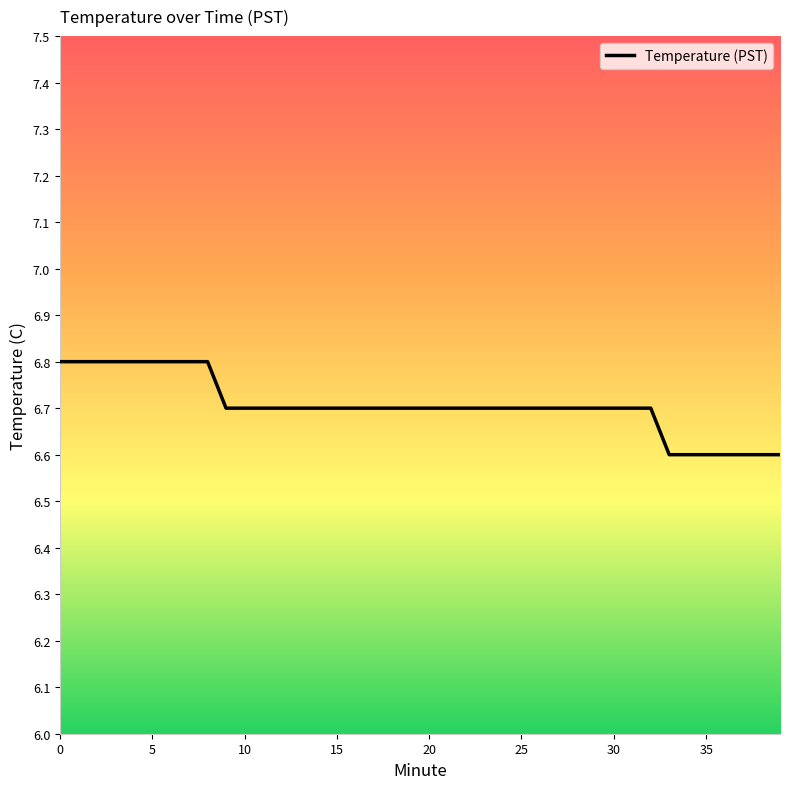

What is the difference between the maximum and minimum values?

0.2